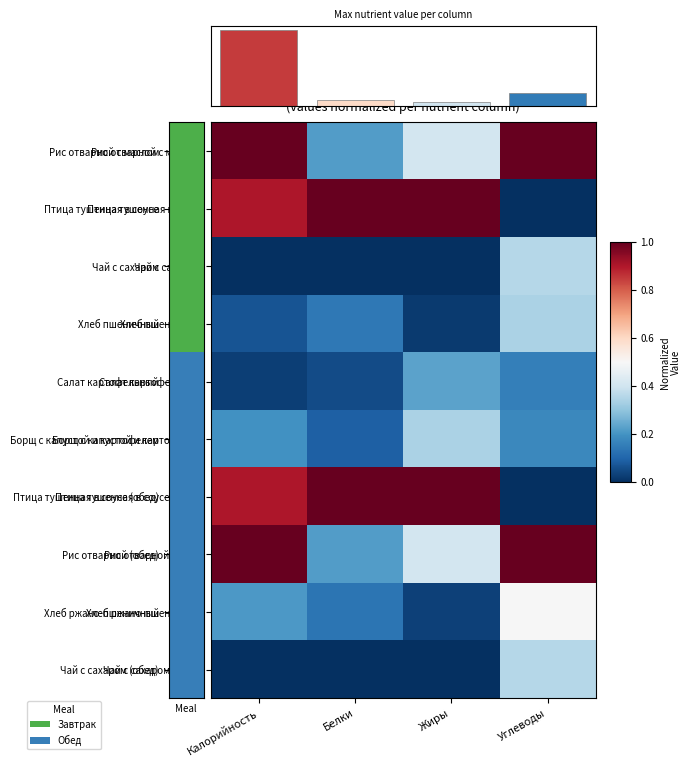

What is the approximate value of Борщ с капустой и картофелем at Углеводы?

0.2